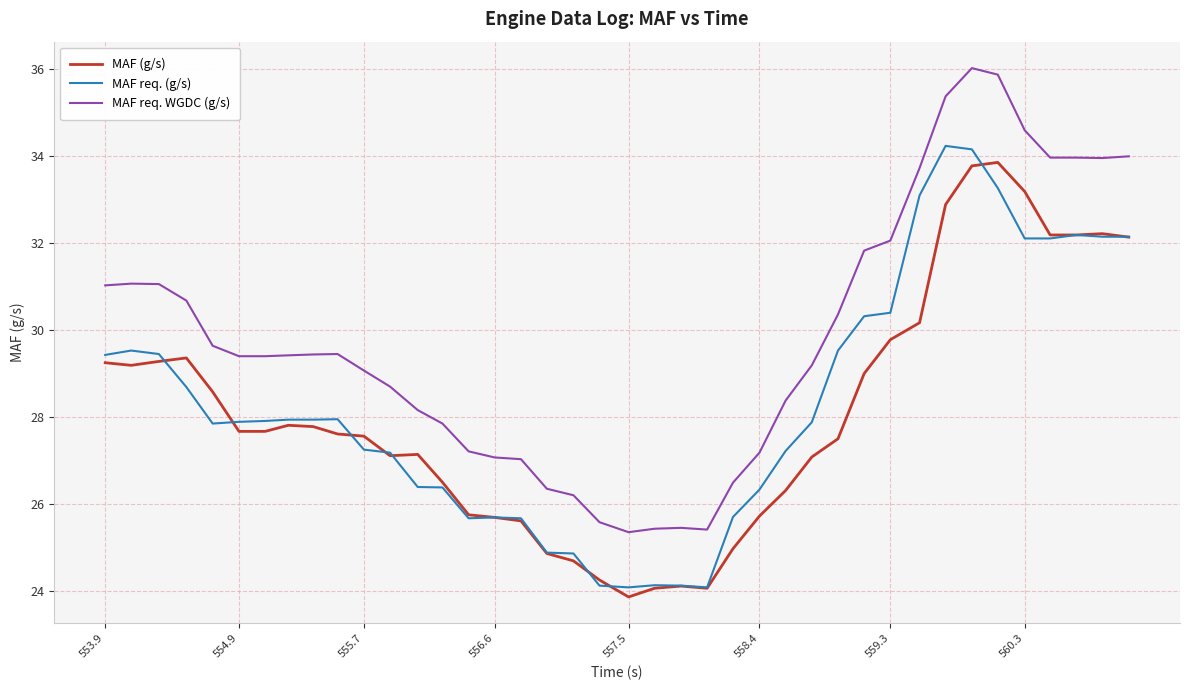

True or false: MAF req. WGDC (g/s) and MAF req. (g/s) intersect in this chart.

False